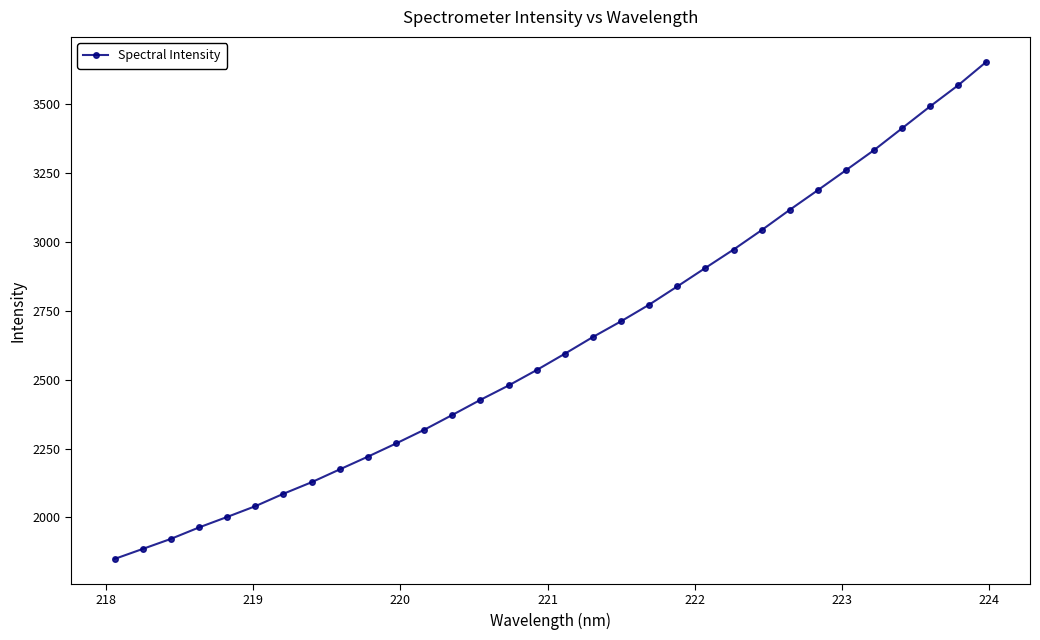

What is the sum of all values?

84179.3